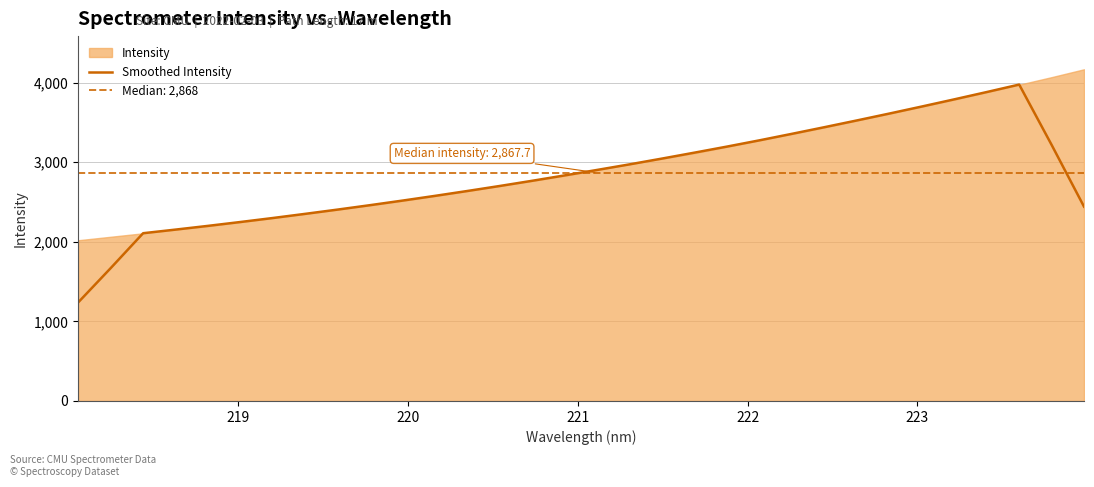

What is the minimum value for Smoothed Intensity?

1238.2